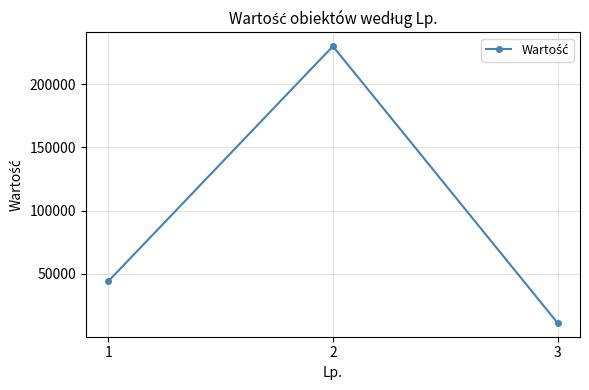

Which label corresponds to the largest value in the chart?

2